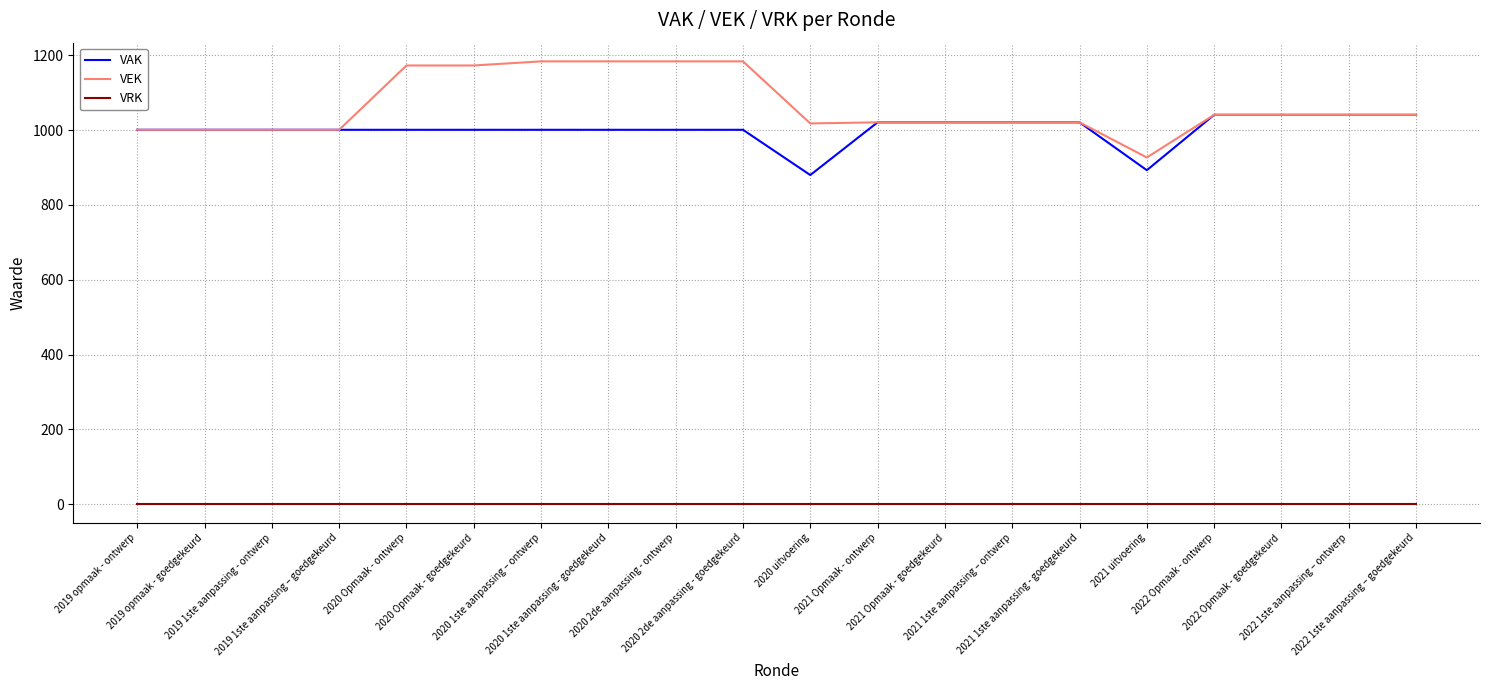

What is the difference between the maximum and second lowest values in the VAK series?

148